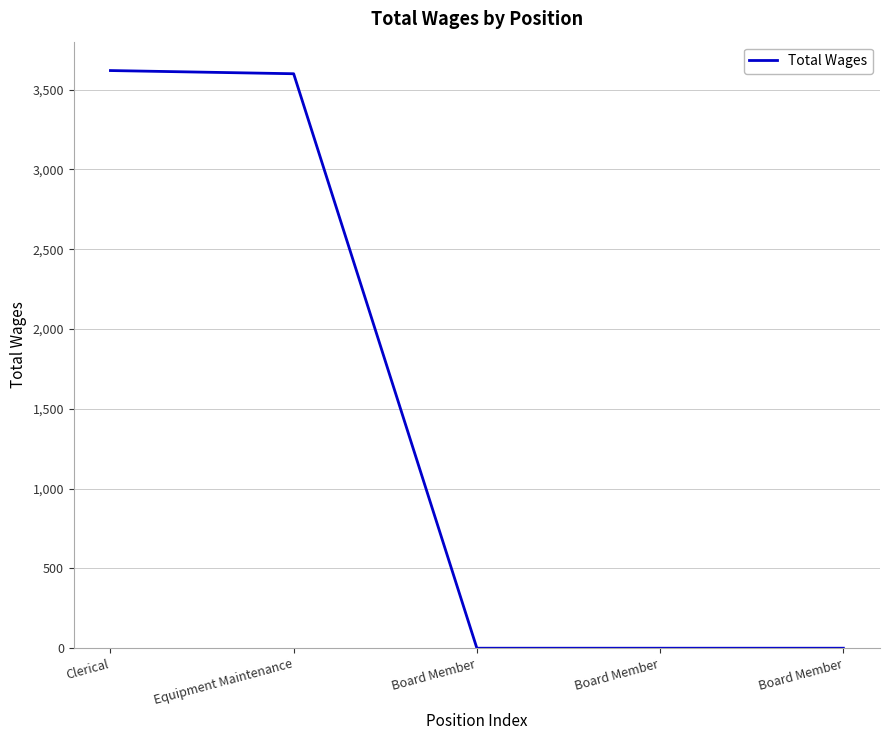

List the labels in order of value, smallest first.

Board Member, Board Member, Board Member, Equipment Maintenance, Clerical